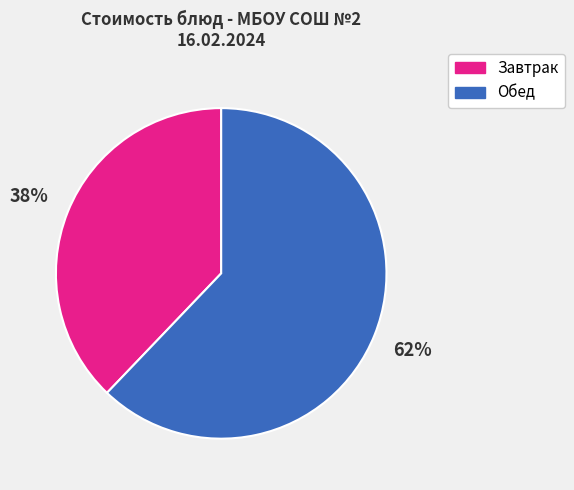

To the nearest percent, what is the difference between the largest and smallest slice percentages?

24%